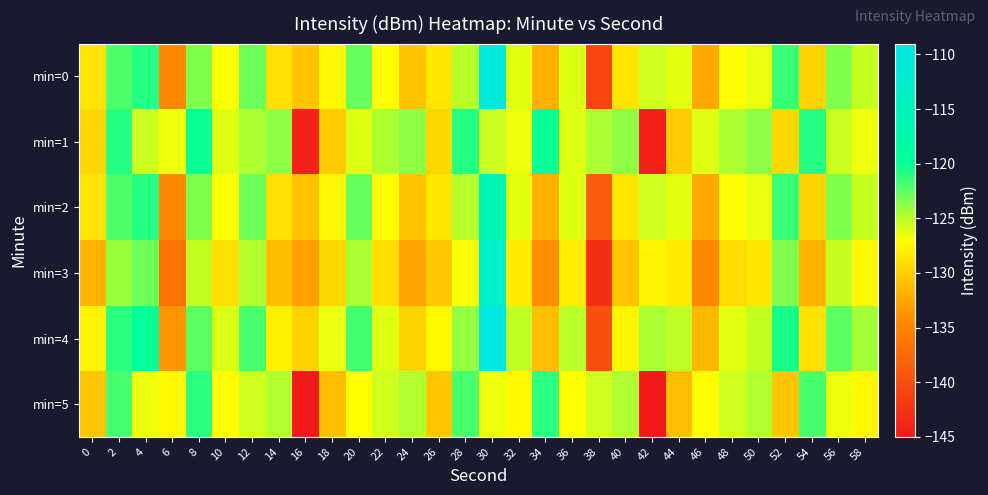

Which series has the largest total across all categories?

min=4